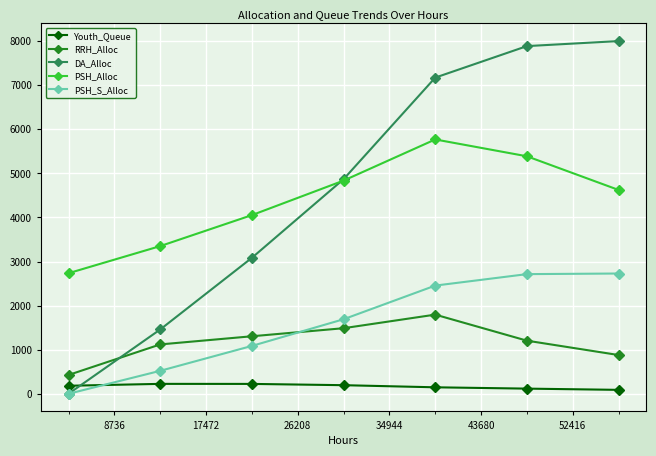

Which series has the largest range (max minus min)?

DA_Alloc